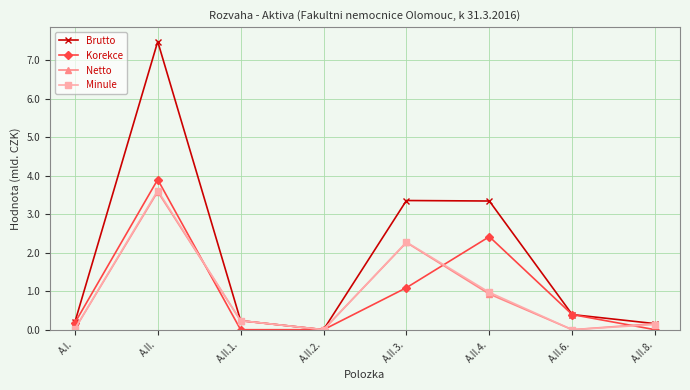

Between A.II.3. and A.II.8., which series saw the biggest shift?

Brutto